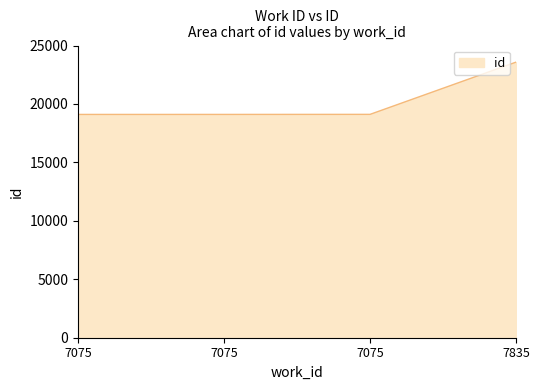

Between 7835 and 7075, which is larger?

7835